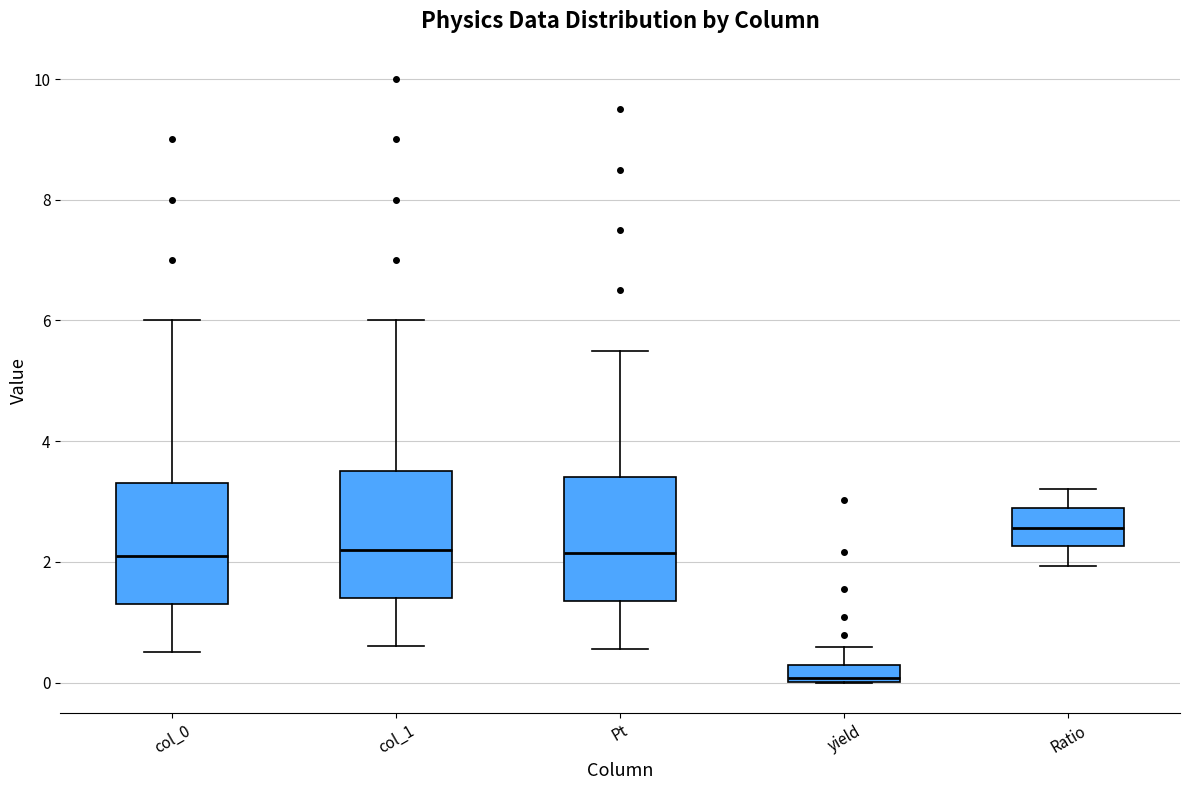

Which box's median line is the lowest?

yield